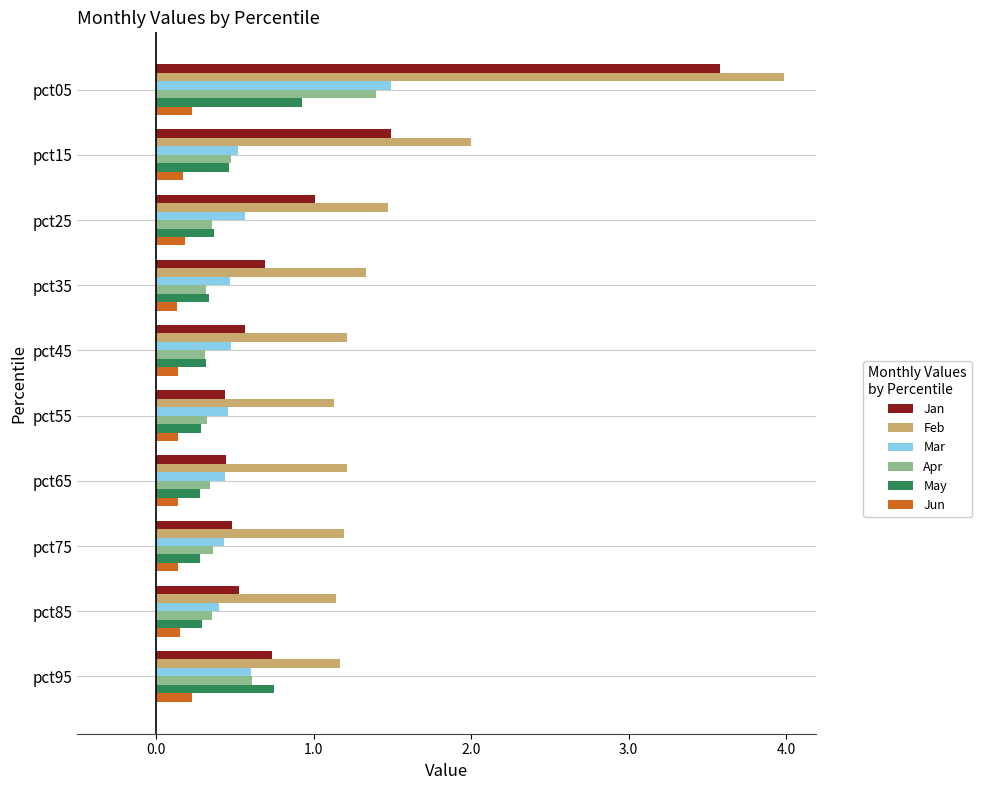

Which series has the largest total across all categories?

Feb